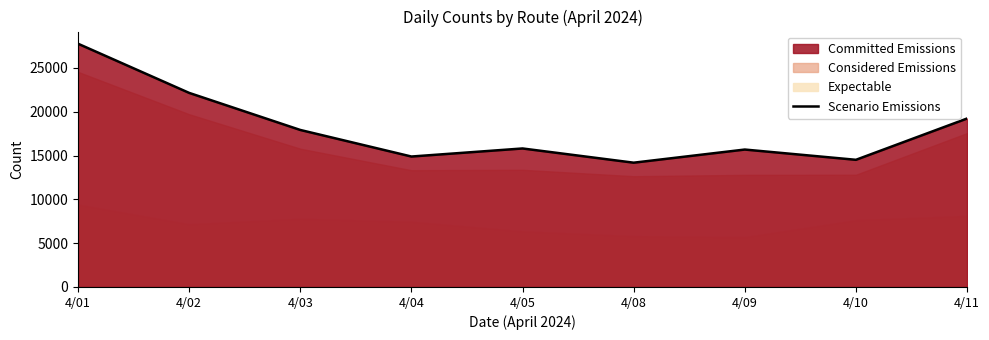

Rank the categories by value from lowest to highest.

4/08, 4/10, 4/04, 4/09, 4/05, 4/03, 4/11, 4/02, 4/01